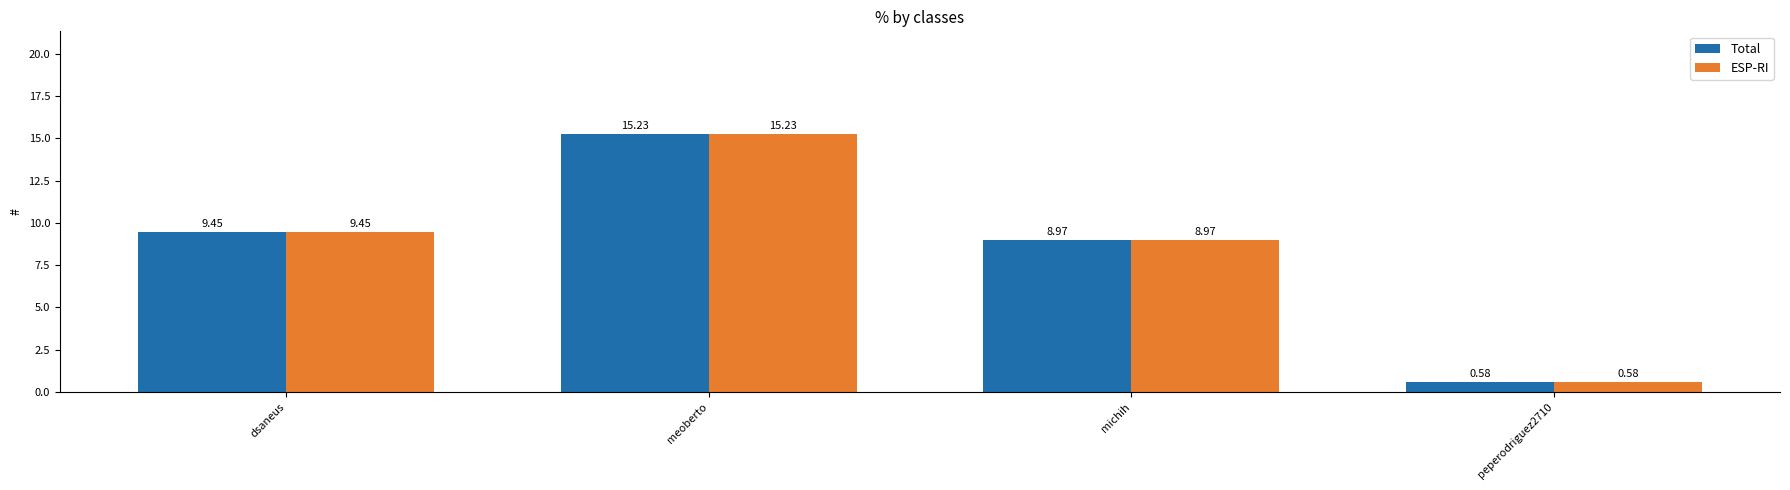

True or false: Total has a value of 15.2 at meoberto.

True